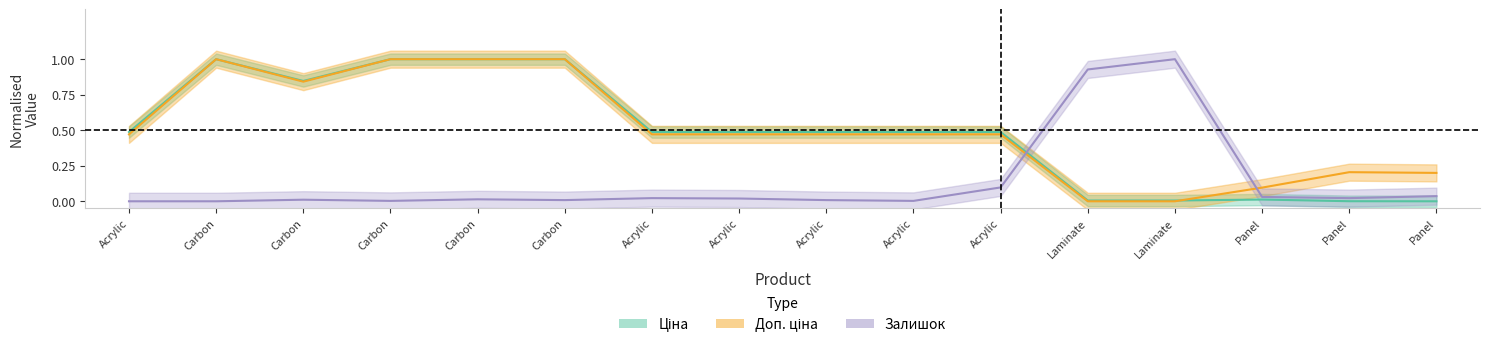

What are all the series names shown in the legend?

Ціна, Доп. ціна, Залишок